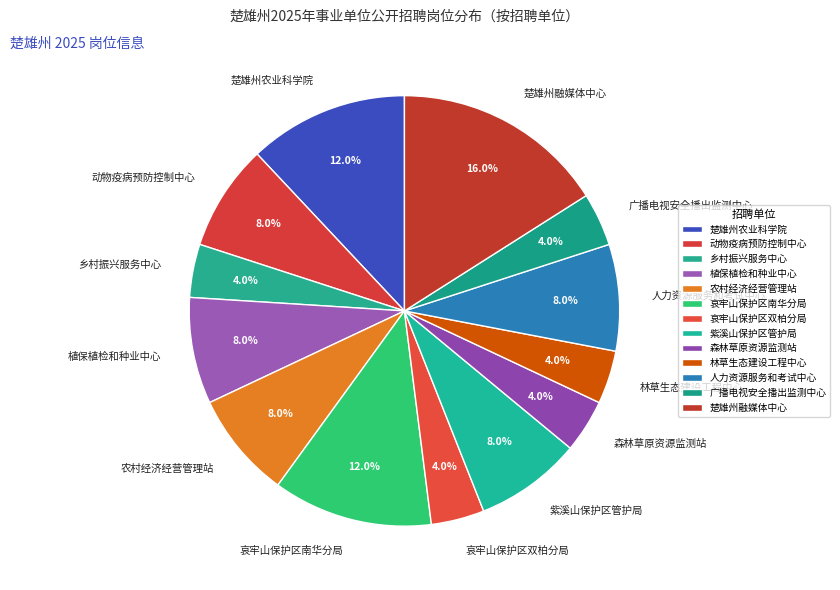

To the nearest percent, what is the average slice percentage?

8%